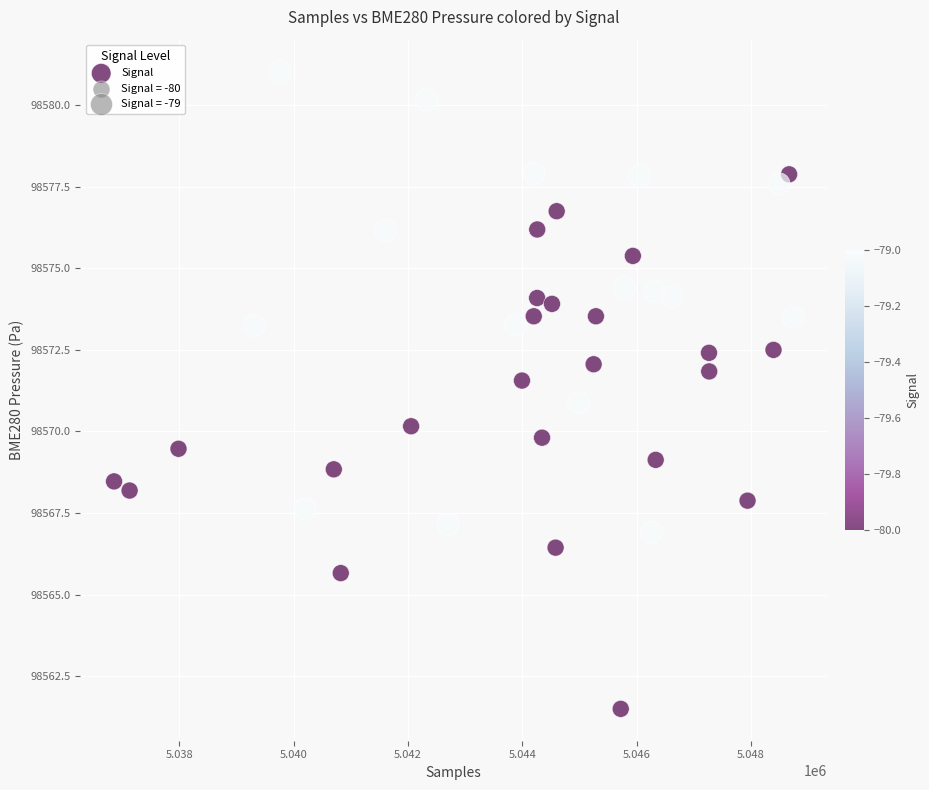

What is the range of X values (max minus min)?

11872.0